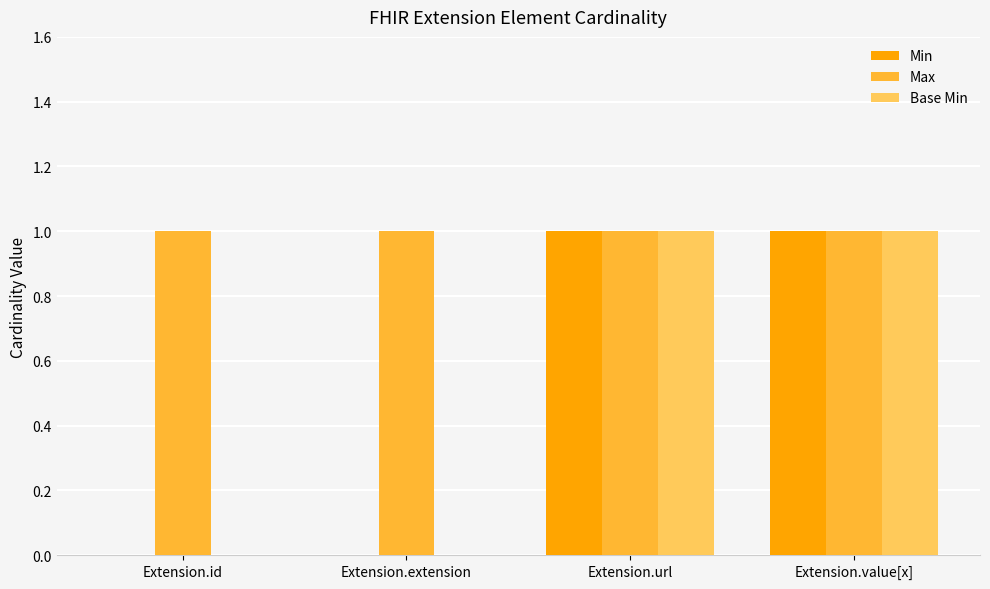

Count the number of categories in the chart.

4